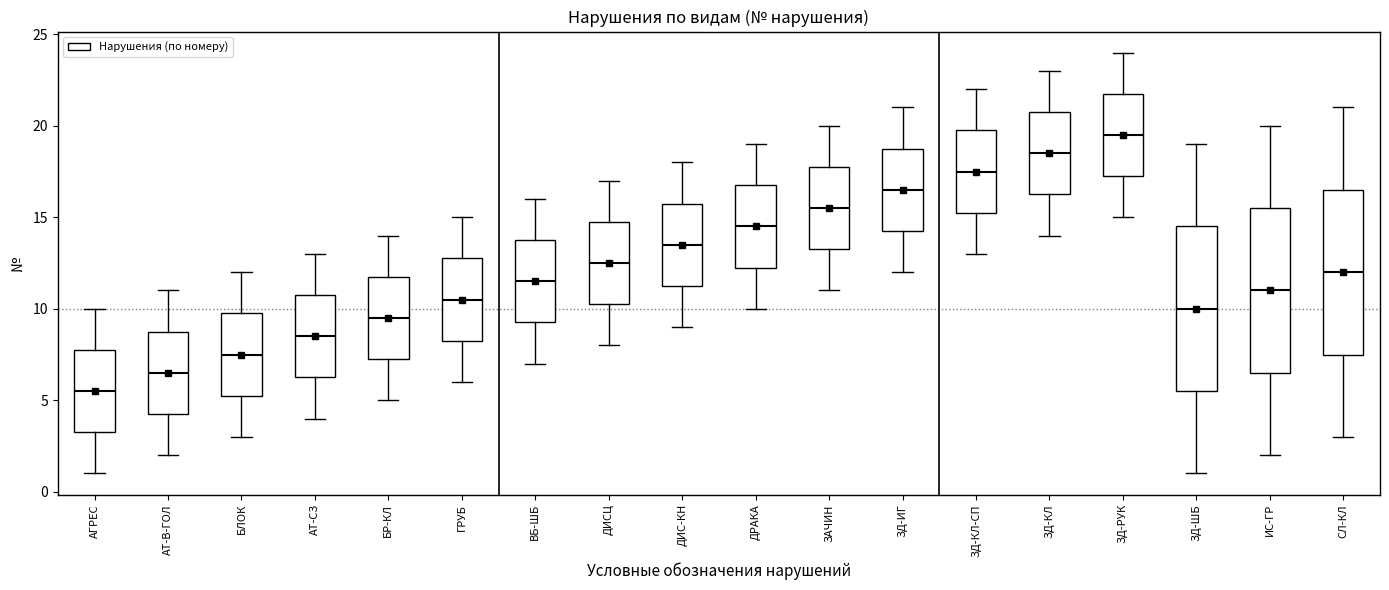

Where does the lower whisker of the box for БР-КЛ end on the y-axis? The values are not printed on the chart, so give them approximately, as read against the axis.

5.0